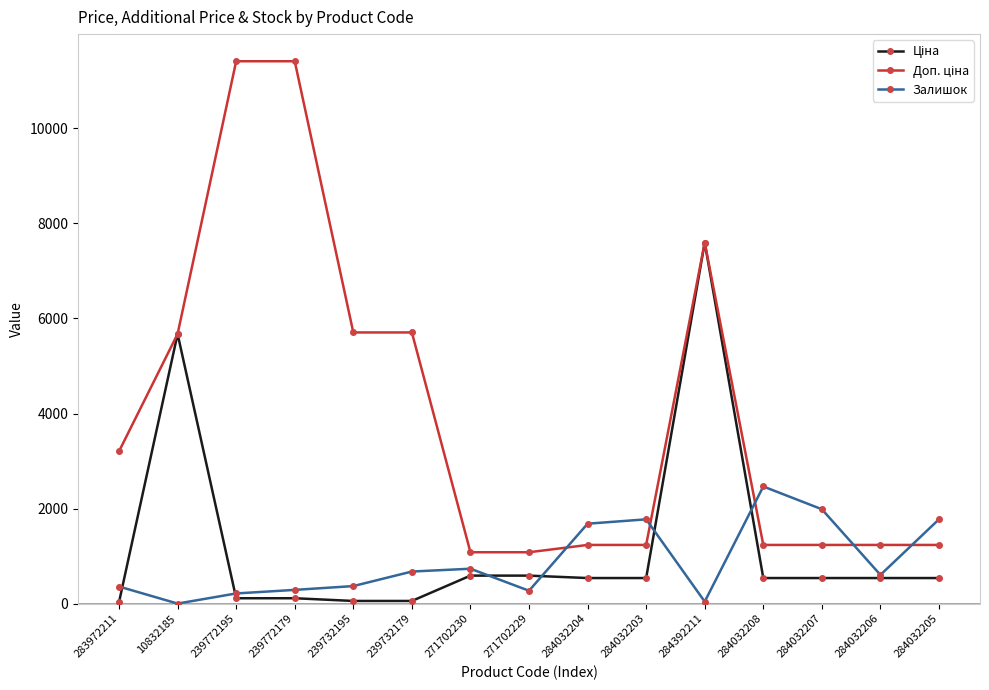

At which category is the sum across all series the highest?

284392211